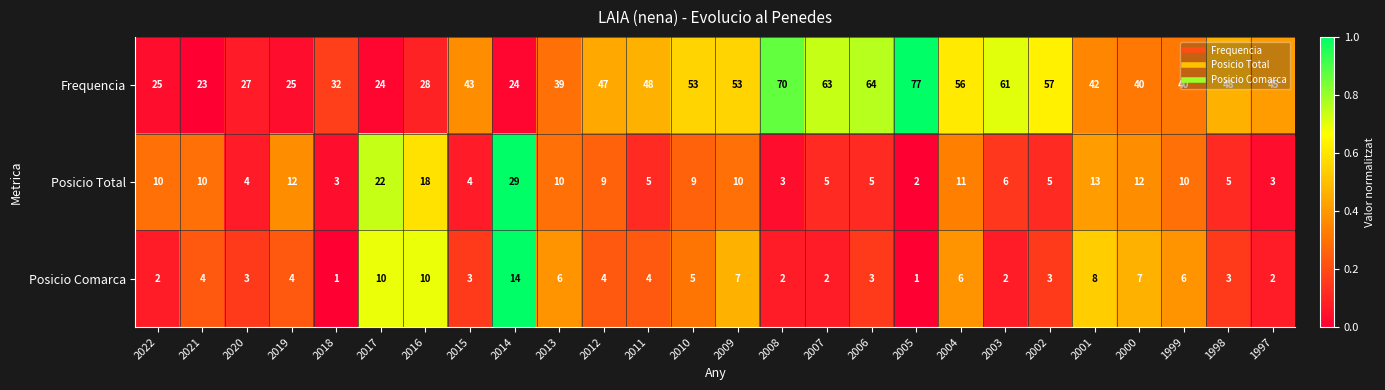

What is the total value across all series at 2001?

63